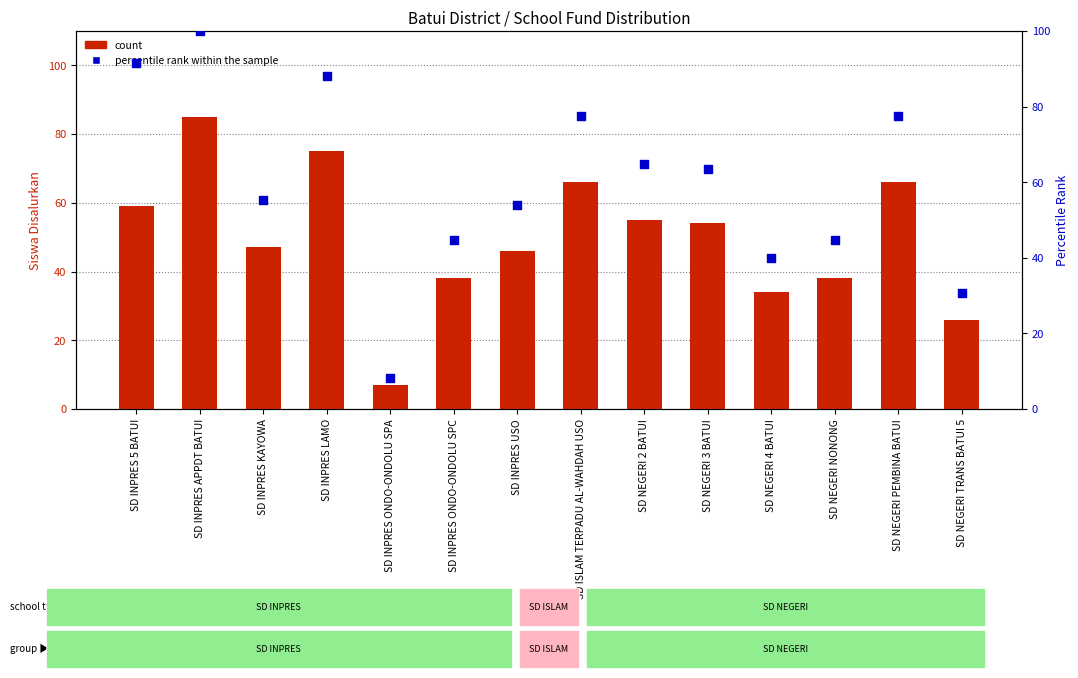

Which series has the largest total across all categories?

percentile rank within the sample